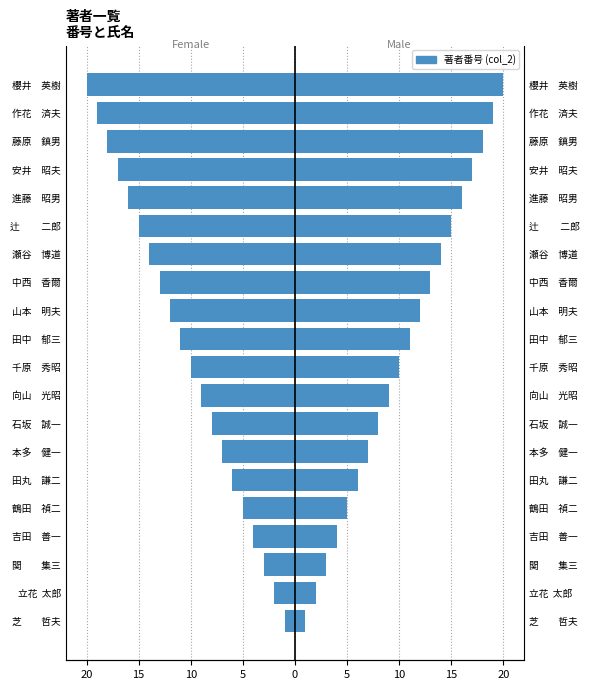

Is it true that Male equals 14 at 田中 郁三?

False